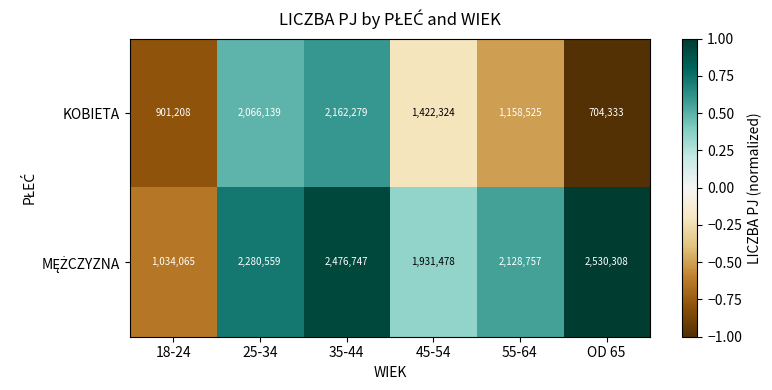

What is the lowest value of the KOBIETA series?

704333